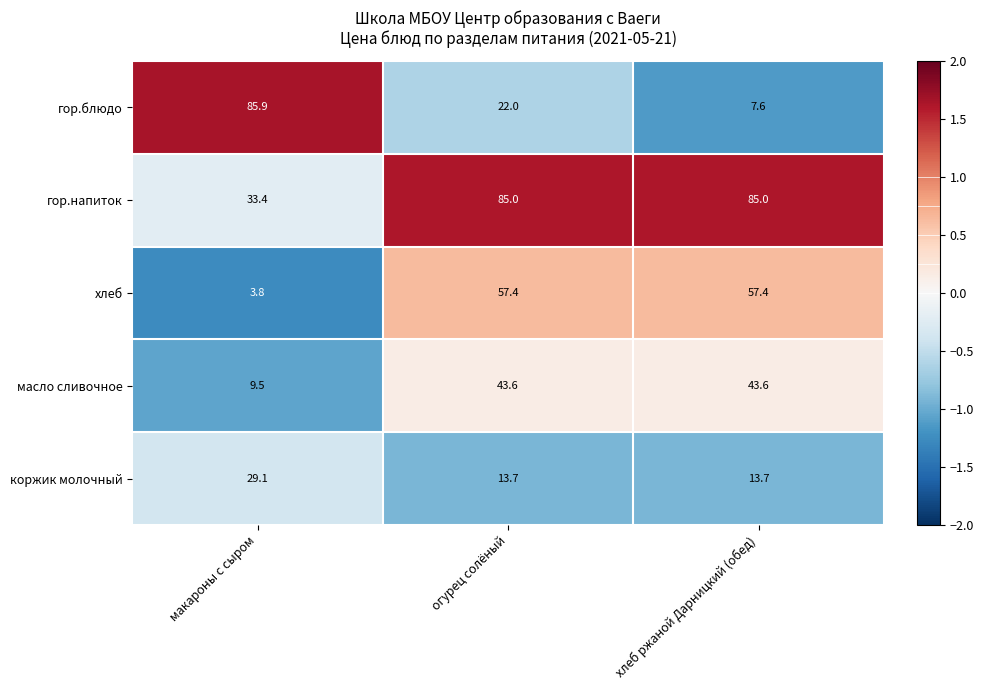

What is the sum of all хлеб values?

118.6